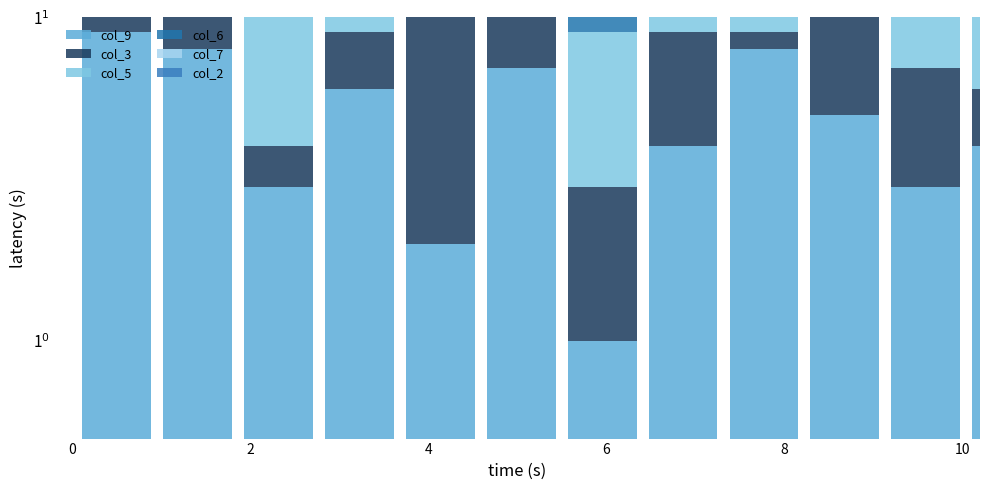

How many values in the col_3 series are below 5?

6